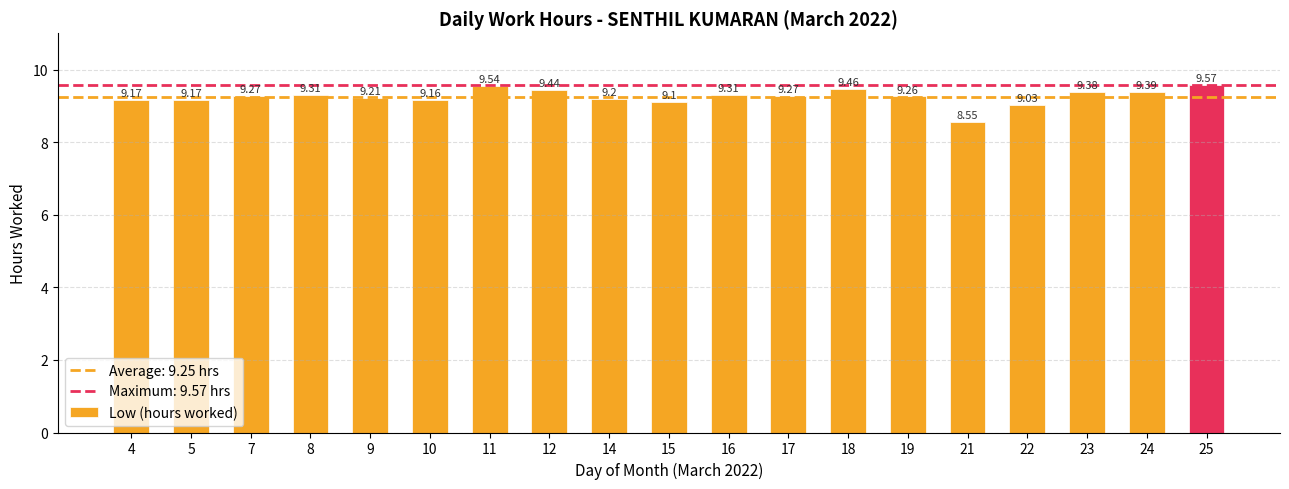

What is the ratio of the value at 15 to the value at 19?

1.0